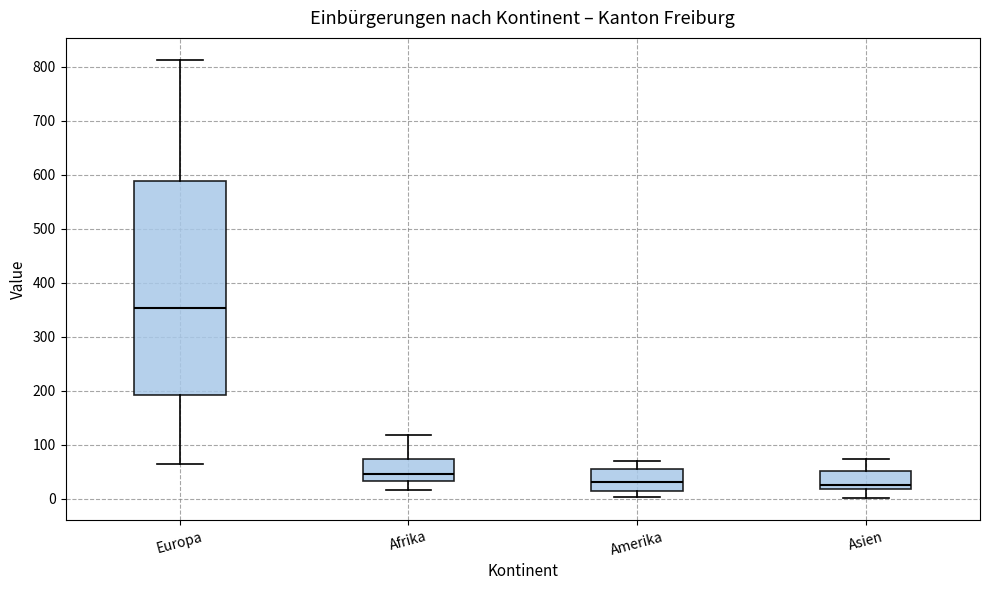

Reading left to right, transcribe this box plot: for each box, give where its median line is, the range the box spans, and where its two whiskers end, as read against the y-axis. The values are not printed on the chart, so give them approximately, as read against the axis.

Europa: median 350, box 190 to 590, whiskers 60 to 810
Afrika: median 50, box 30 to 70, whiskers 20 to 120
Amerika: median 30, box 20 to 60, whiskers 0 to 70
Asien: median 30, box 20 to 50, whiskers 0 to 70